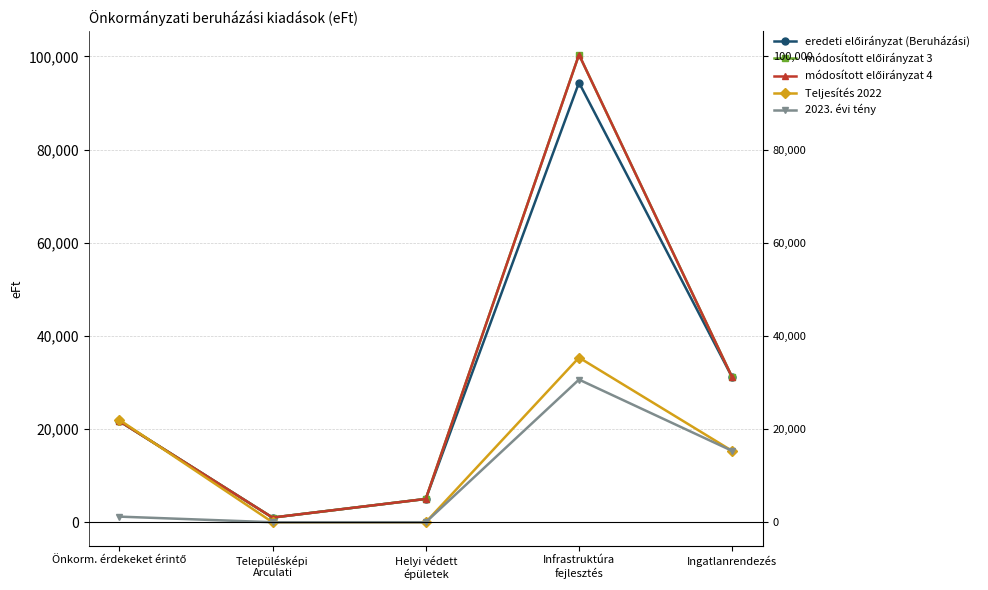

Which series has the widest spread of values?

módosított előirányzat 3